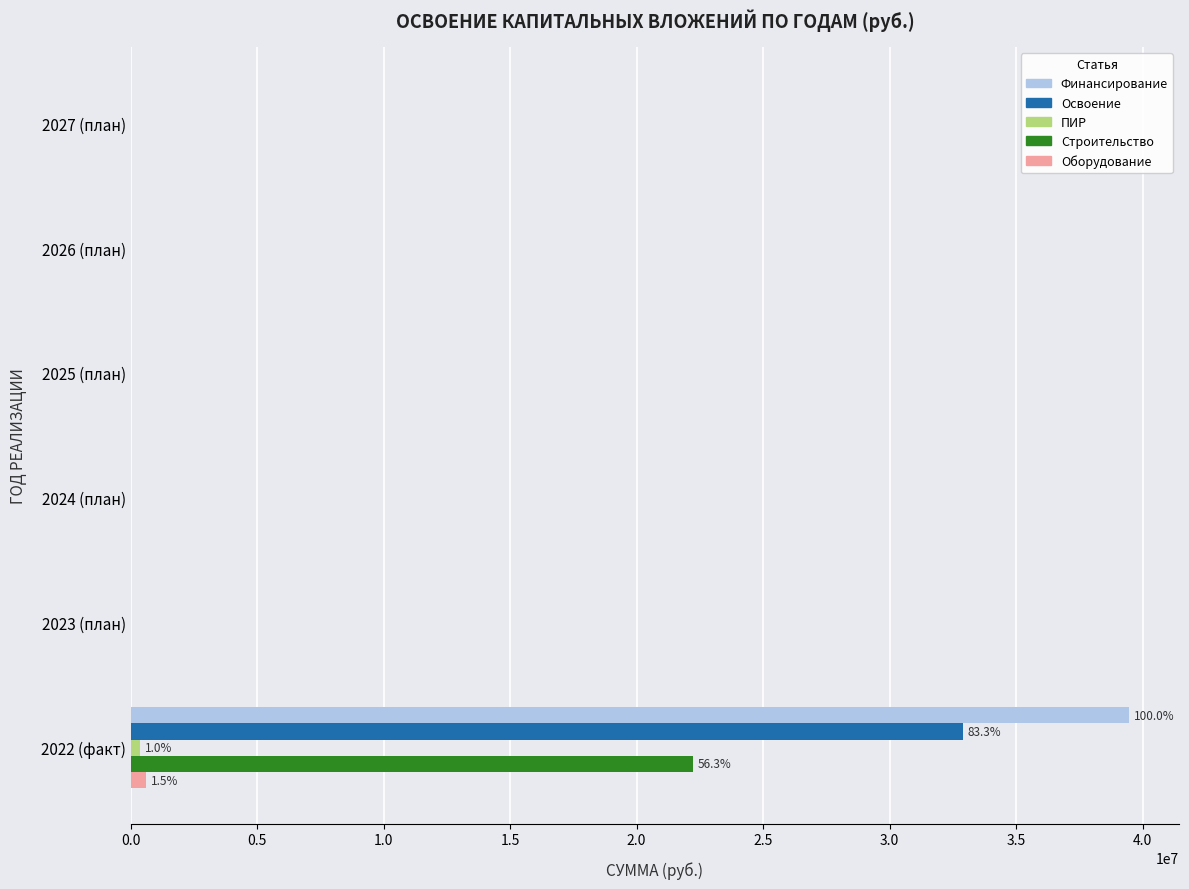

What is the maximum value for Строительство?

22226482